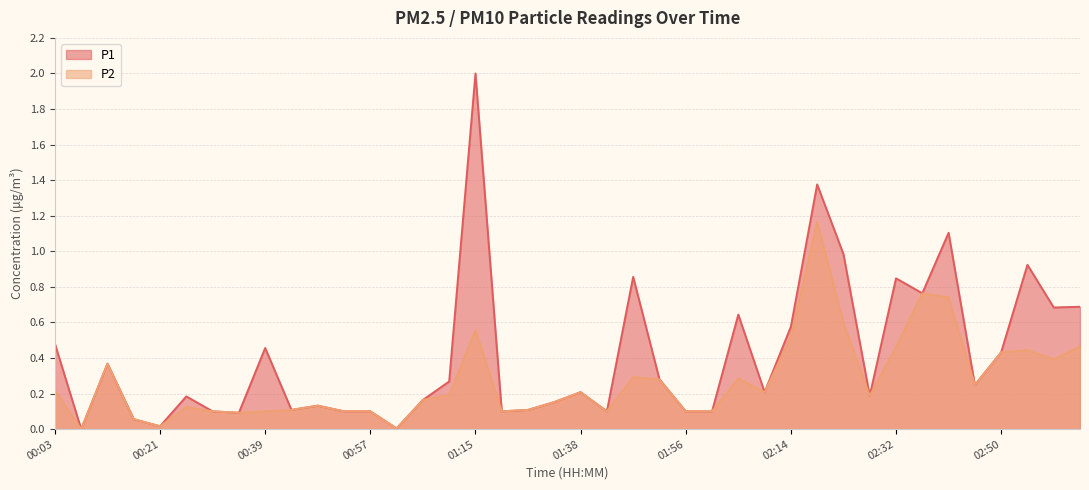

At 02:59, list the series in order from largest to smallest.

P1, P2